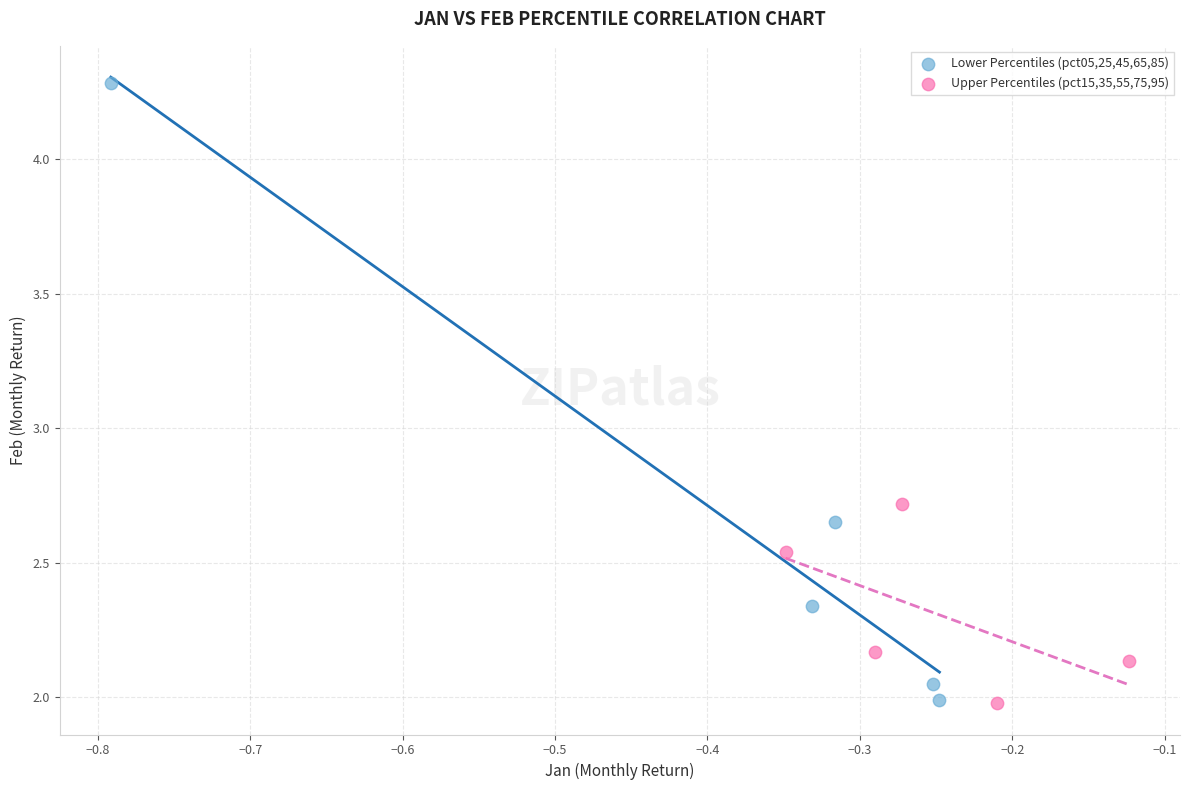

Which series has the widest spread of Y values?

Lower Percentiles (pct05,25,45,65,85)